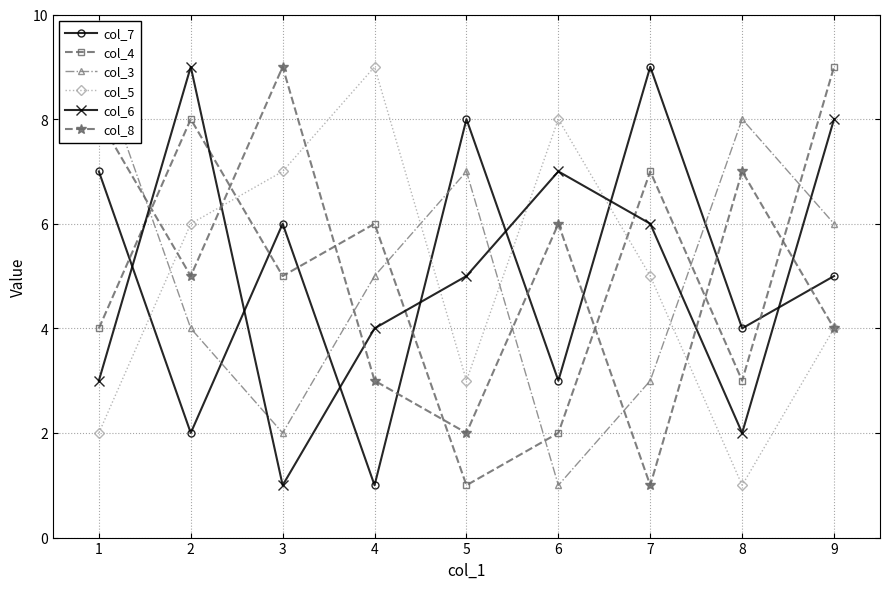

After their last crossing, which series has the higher values: col_7 or col_6?

col_6